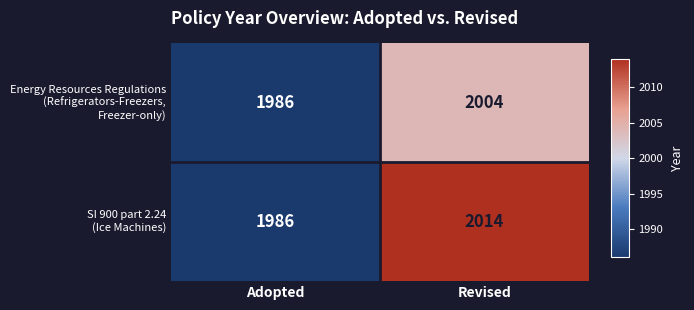

At which category is the sum across all series the highest?

Revised